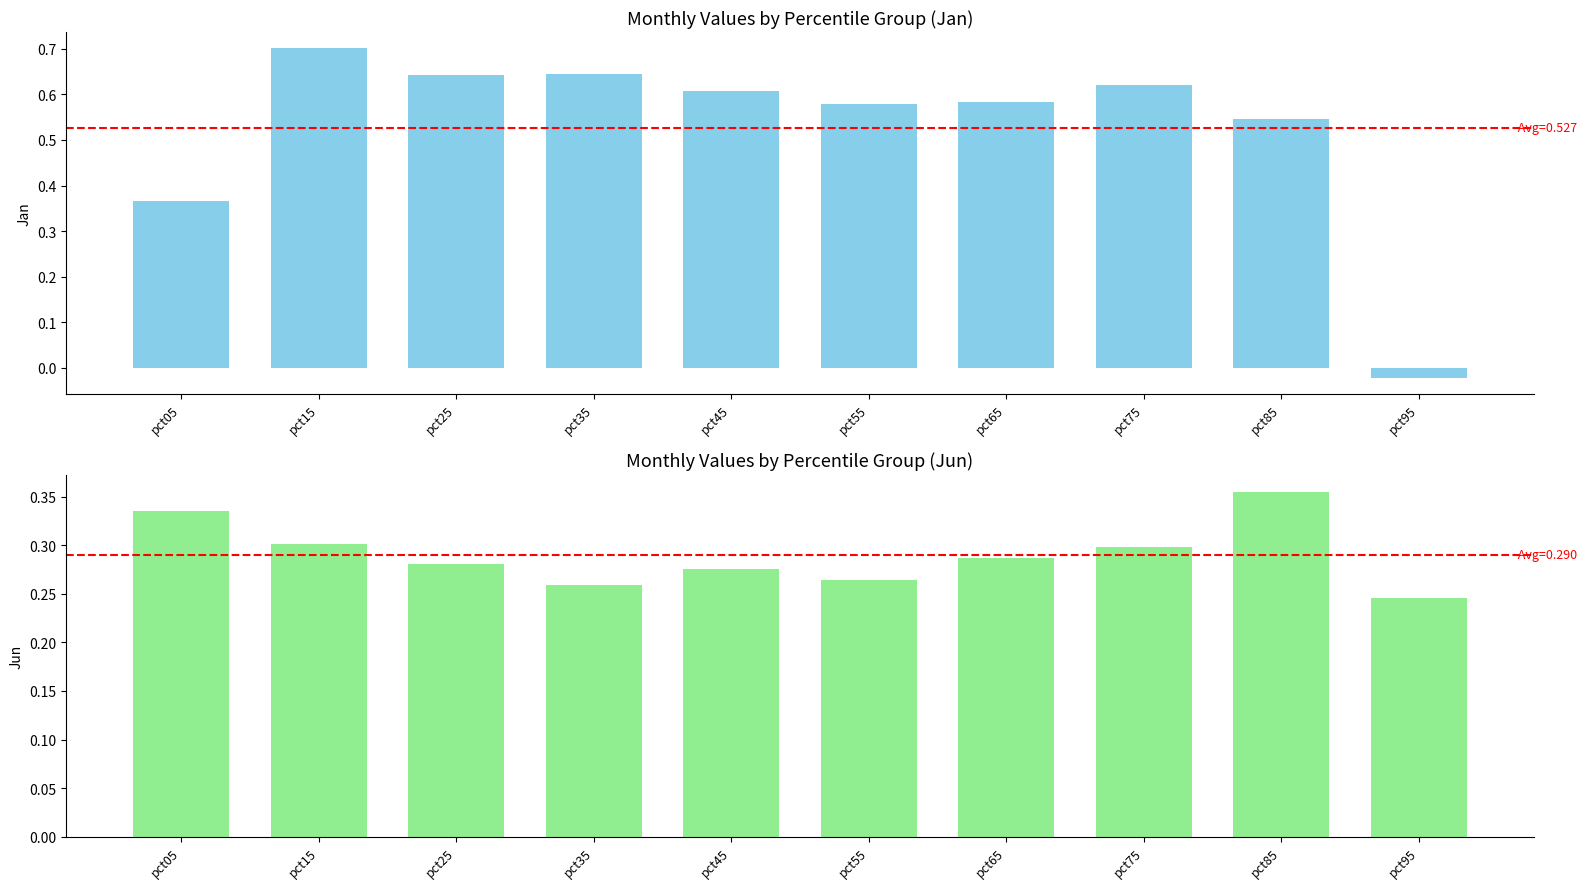

Rank the categories by Jan value from lowest to highest.

pct95, pct05, pct85, pct55, pct65, pct45, pct75, pct25, pct35, pct15